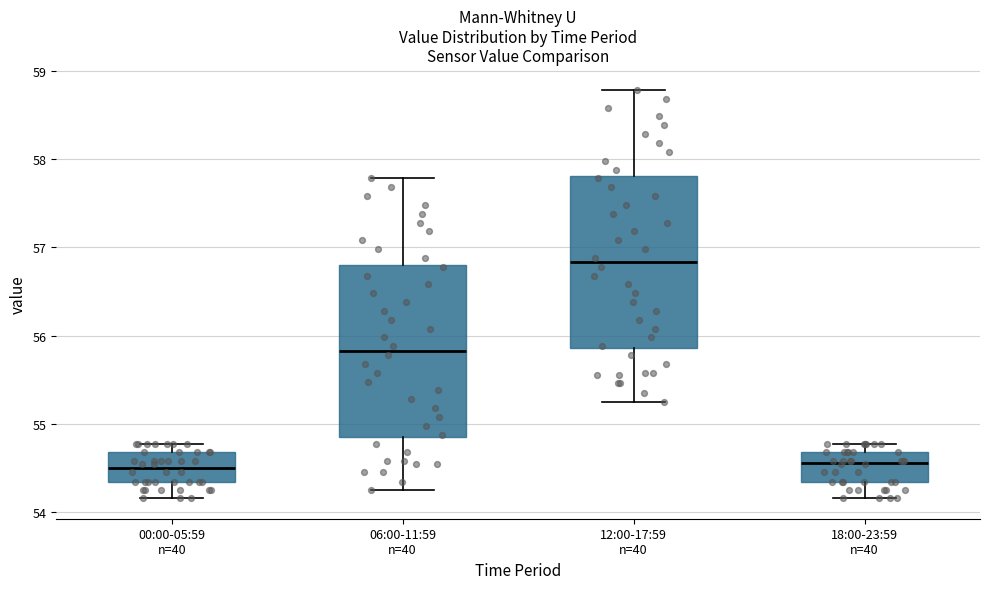

Which box's median line is the highest?

12:00-17:59 n=40